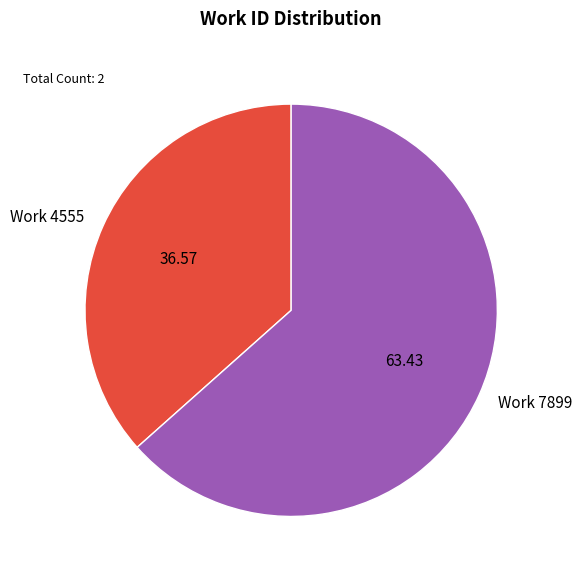

Which has a higher value, Work 4555 or Work 7899?

Work 7899